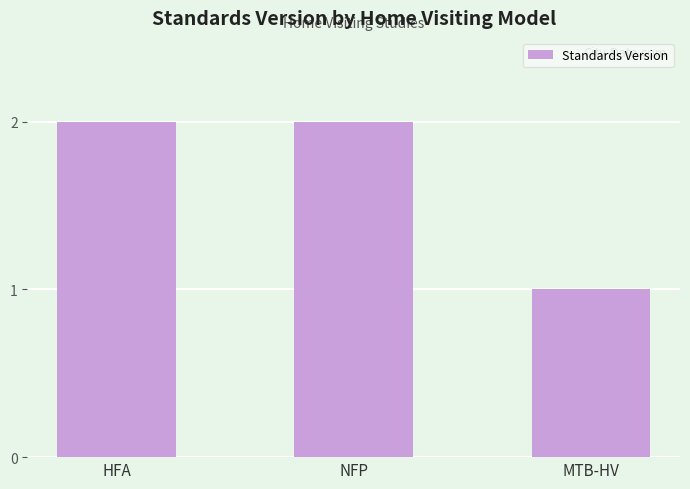

Which category has the lowest value across all series?

MTB-HV